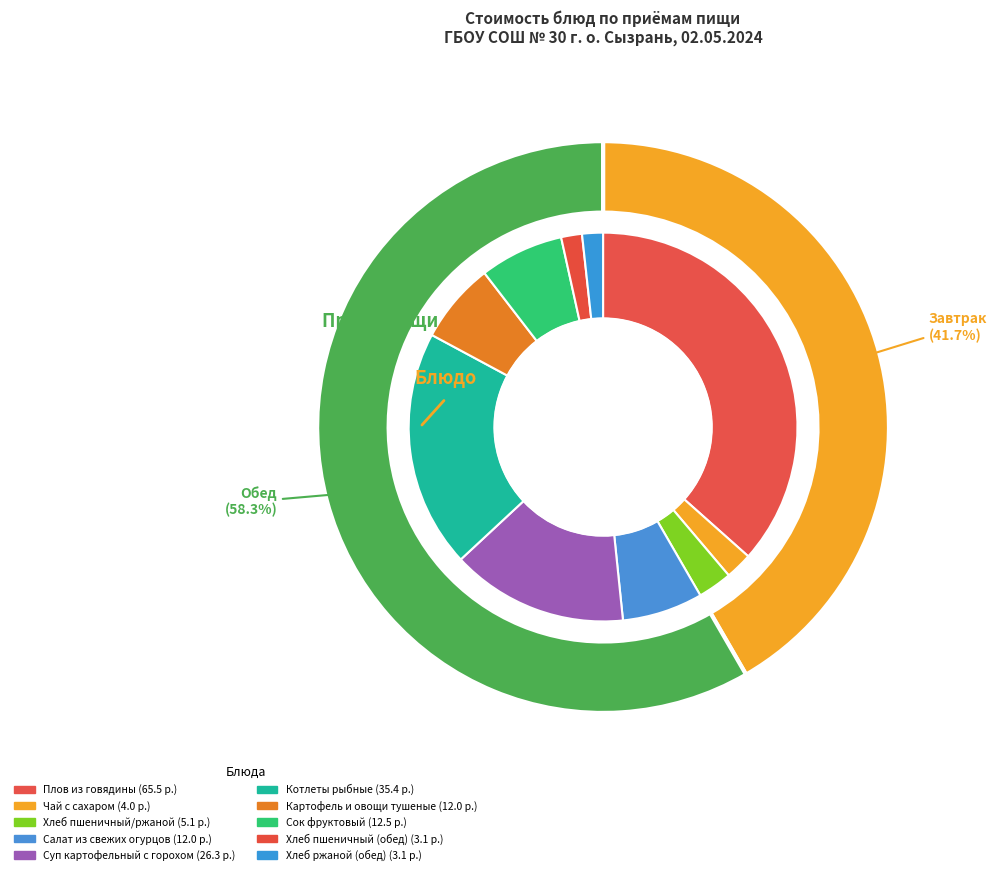

The Хлеб пшеничный (обед) slice represents 1% of the pie. True or false?

False